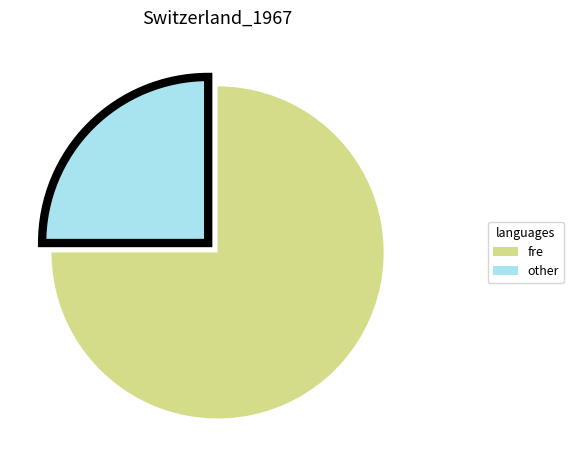

Rank the categories by value from lowest to highest.

other, fre